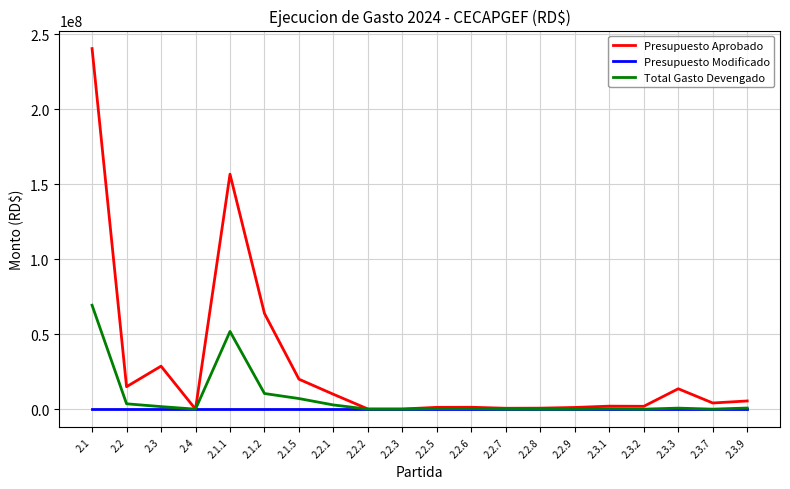

Which series has the largest range (max minus min)?

Presupuesto Aprobado